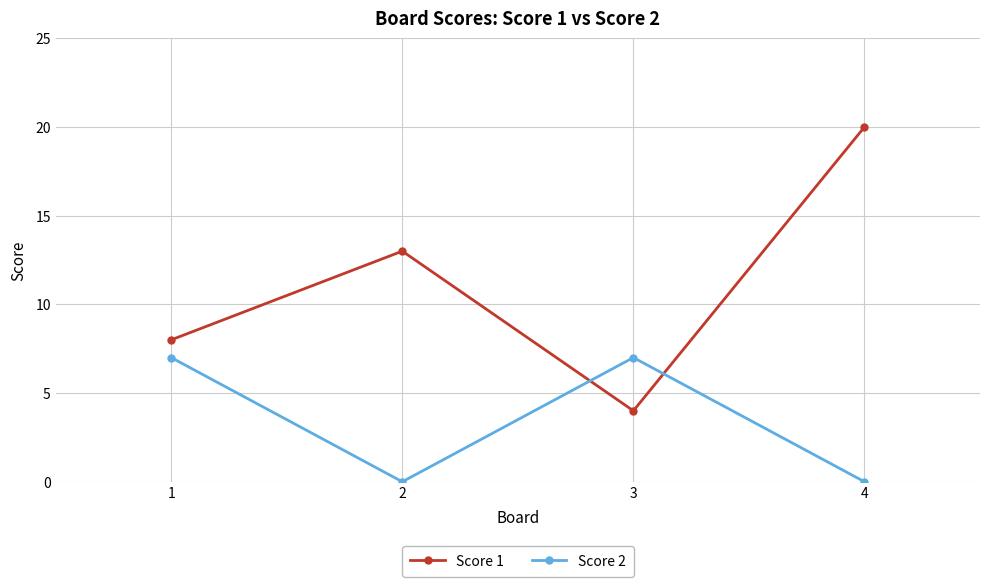

What is the difference between the highest and lowest values at 4?

20